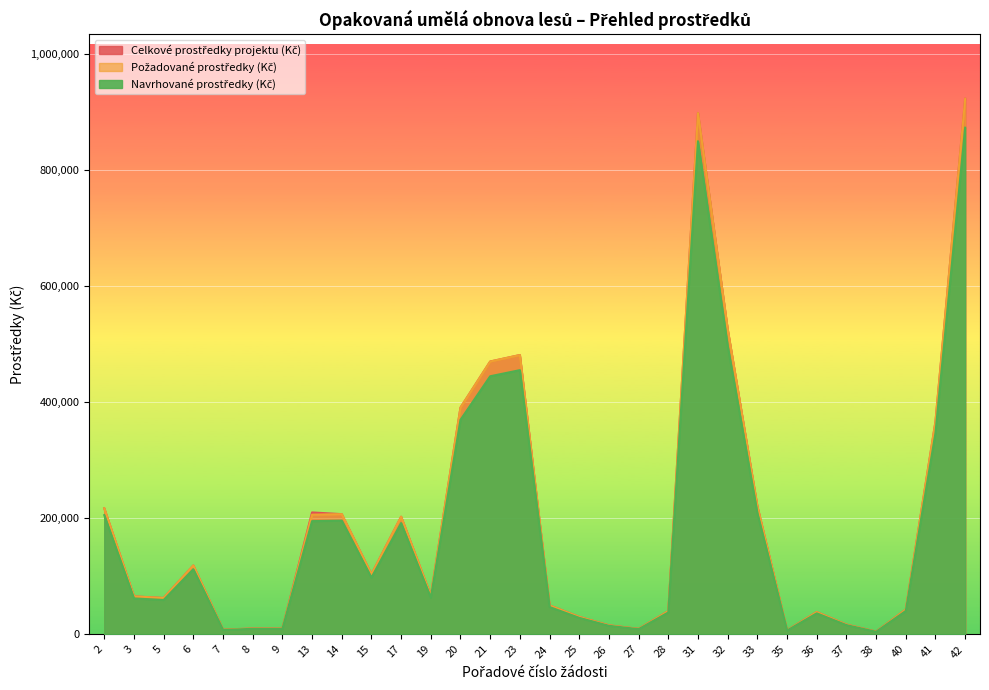

How many lines are shown in the chart?

3